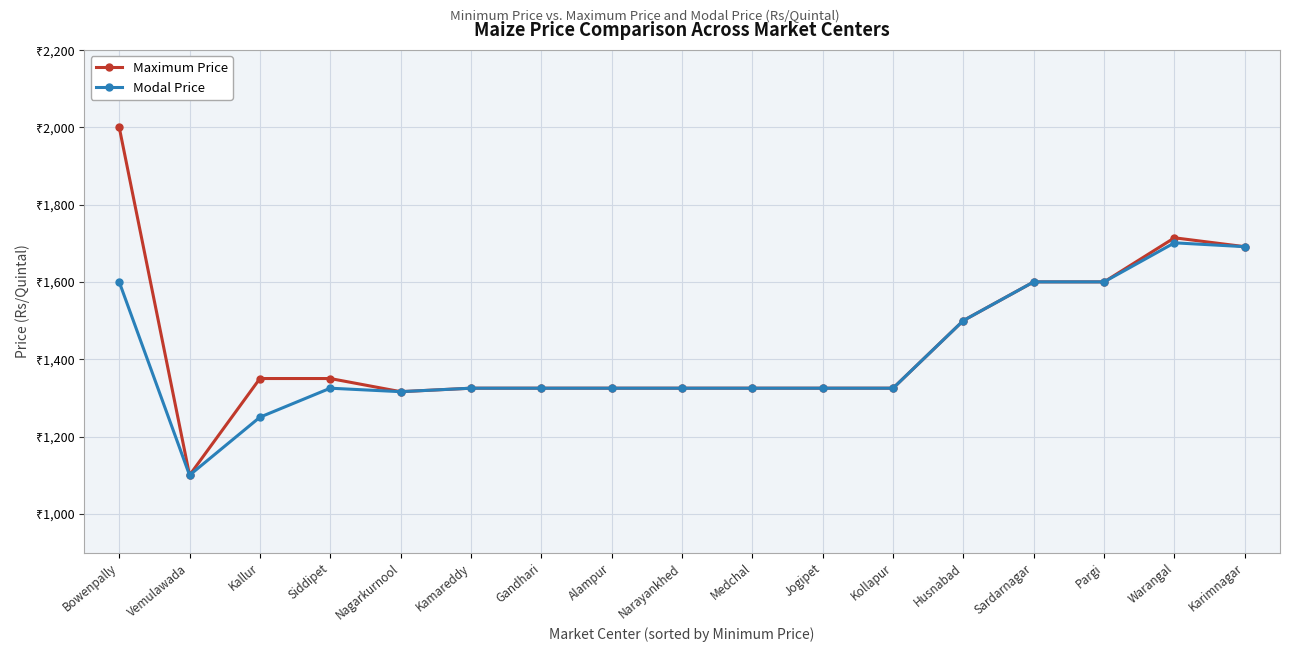

What is the sum of the Modal Price values at Jogipet and Siddipet?

2650